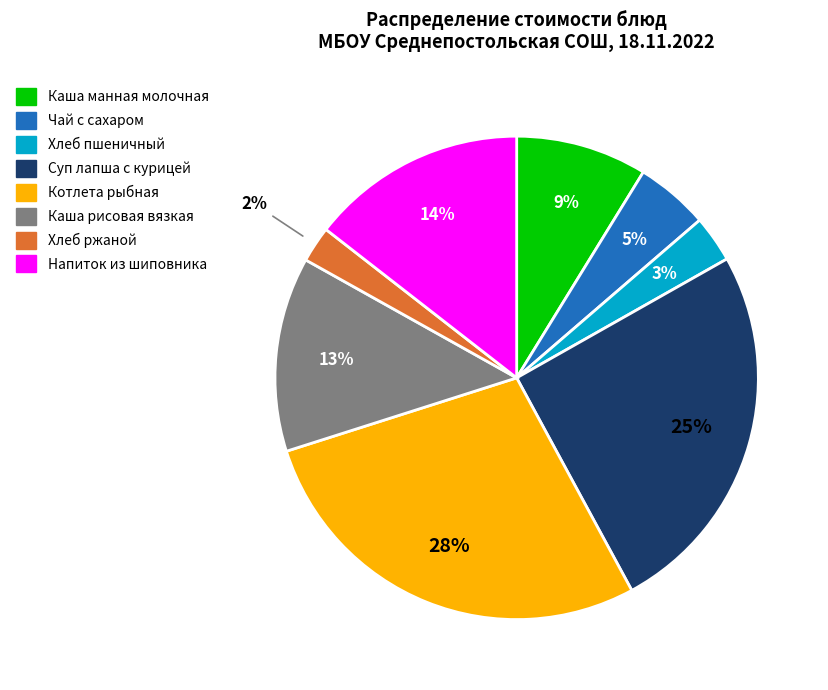

Rank the categories by value from lowest to highest.

Хлеб ржаной, Хлеб пшеничный, Чай с сахаром, Каша манная молочная, Каша рисовая вязкая, Напиток из шиповника, Суп лапша с курицей, Котлета рыбная